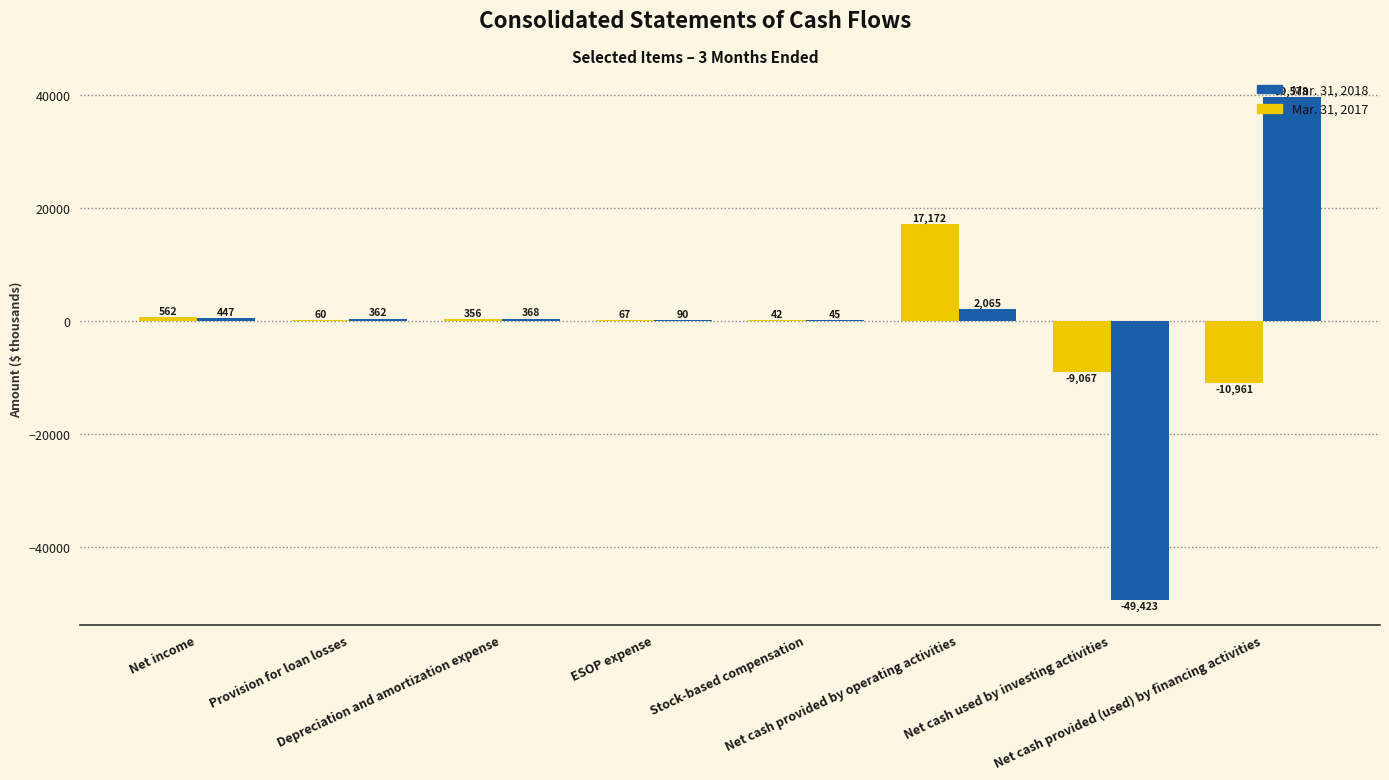

Read the Mar. 31, 2017 value at Stock-based compensation, to the nearest 50.

50